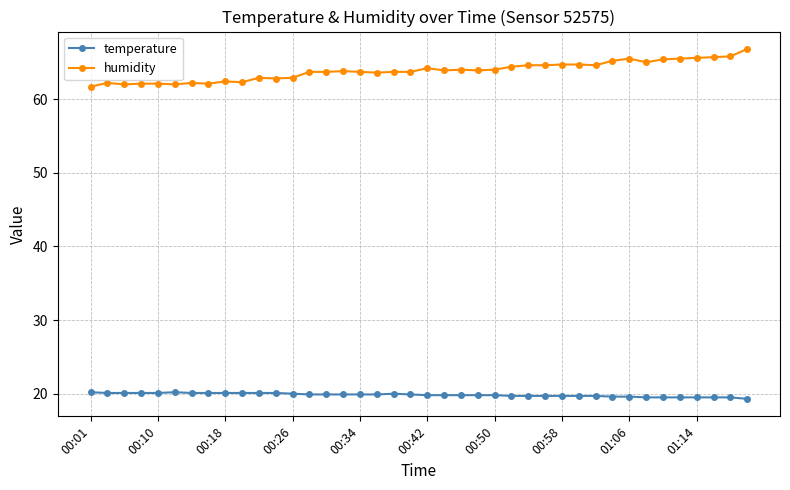

Which series has the largest range (max minus min)?

humidity